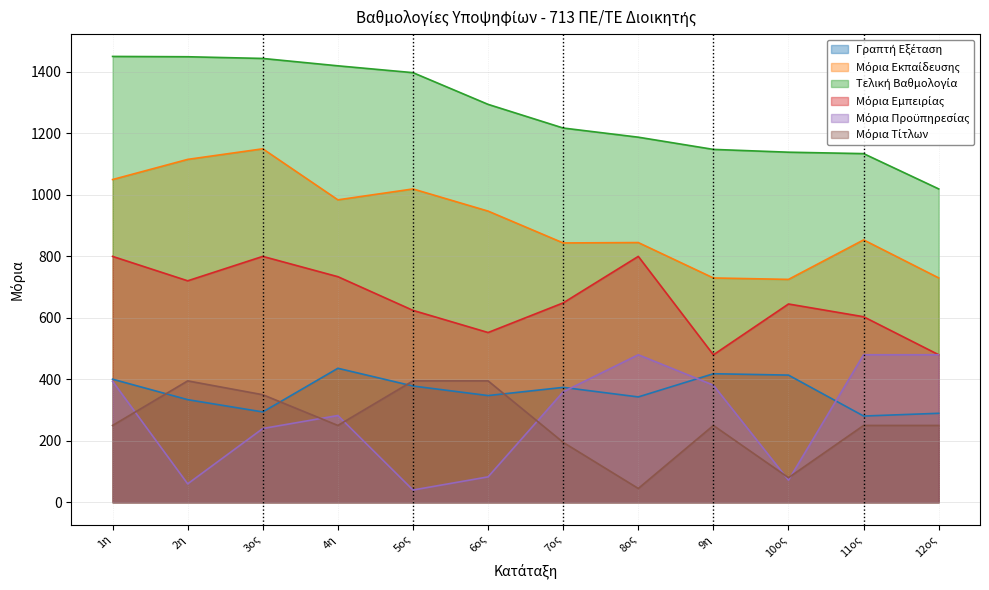

What is the maximum value shown in the chart?

1450.5